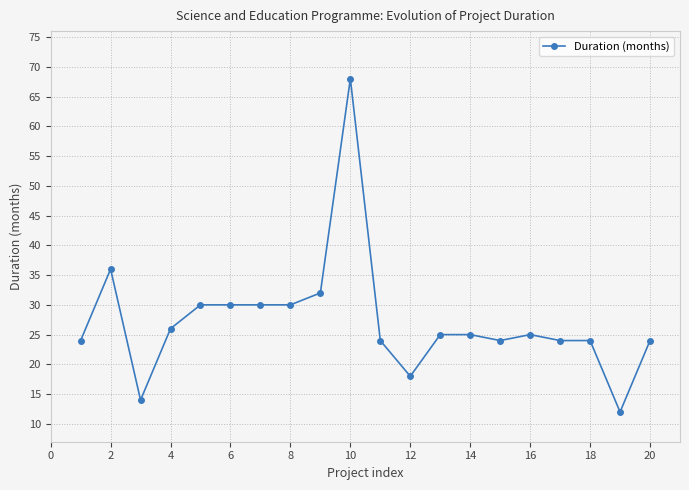

Is this an area chart (filled region under the line)?

No